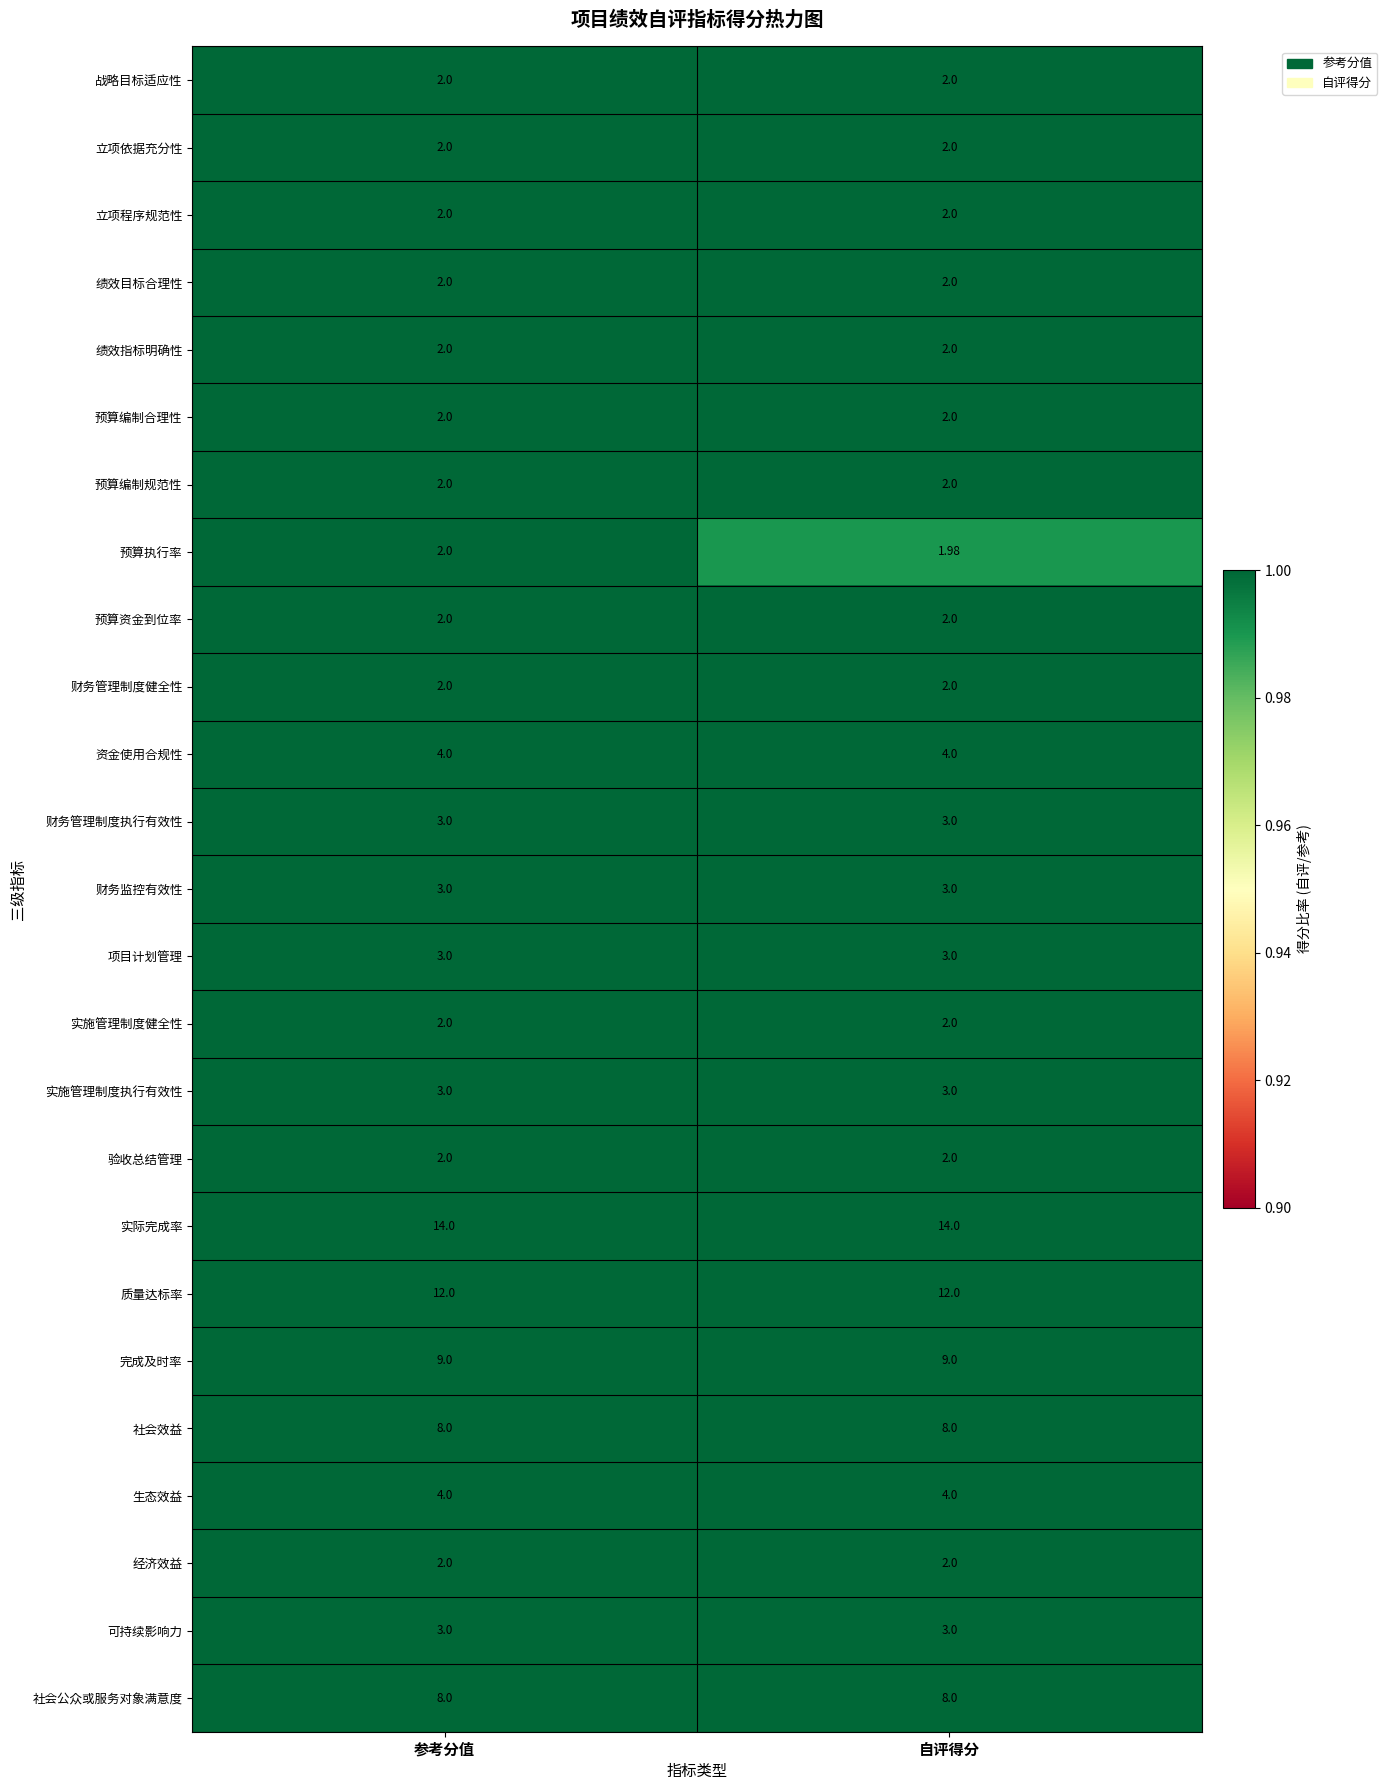

At which category does the chart reach its minimum across all series?

自评得分